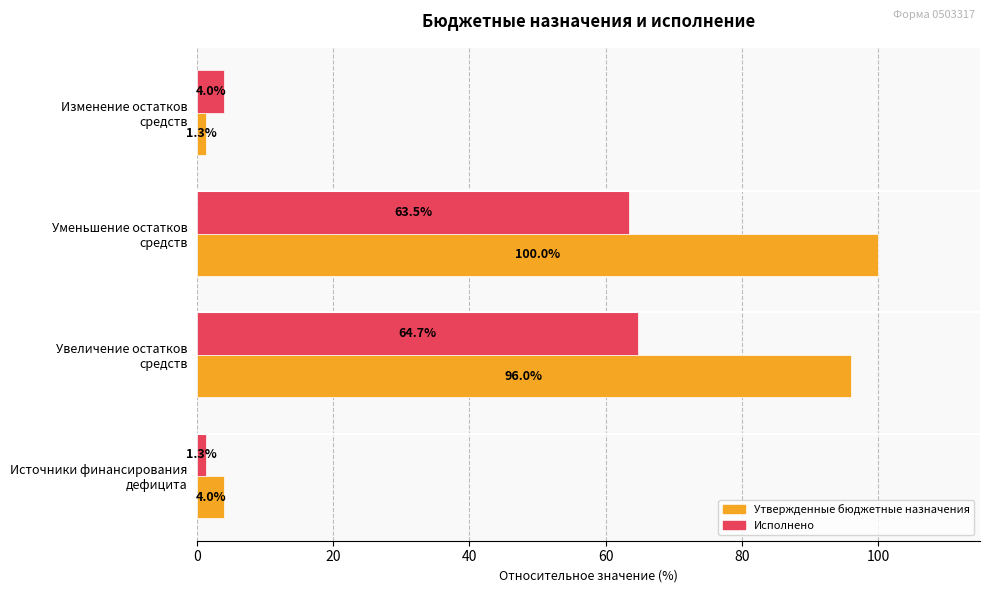

What is the smallest value displayed?

1.3